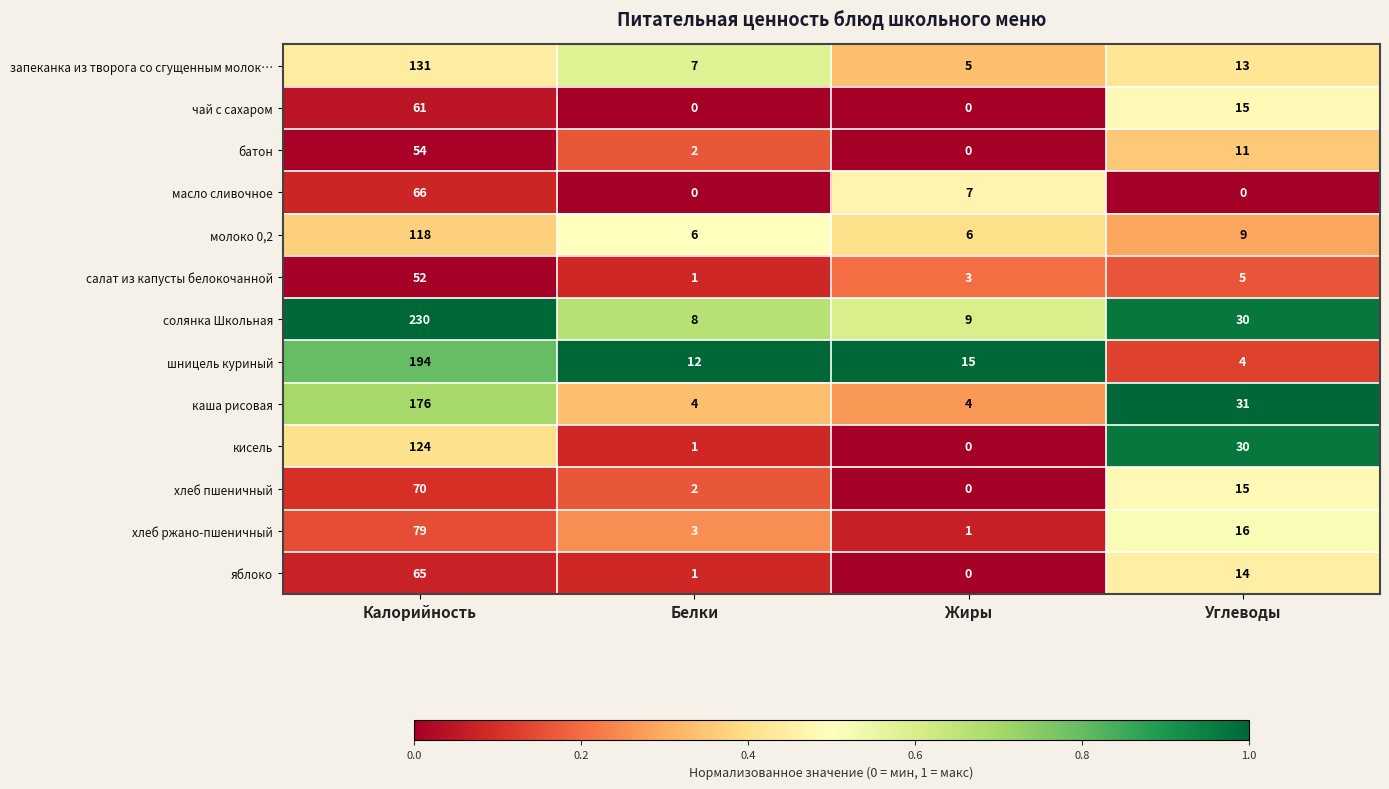

What is the difference between the second highest and minimum values in the кисель series?

30